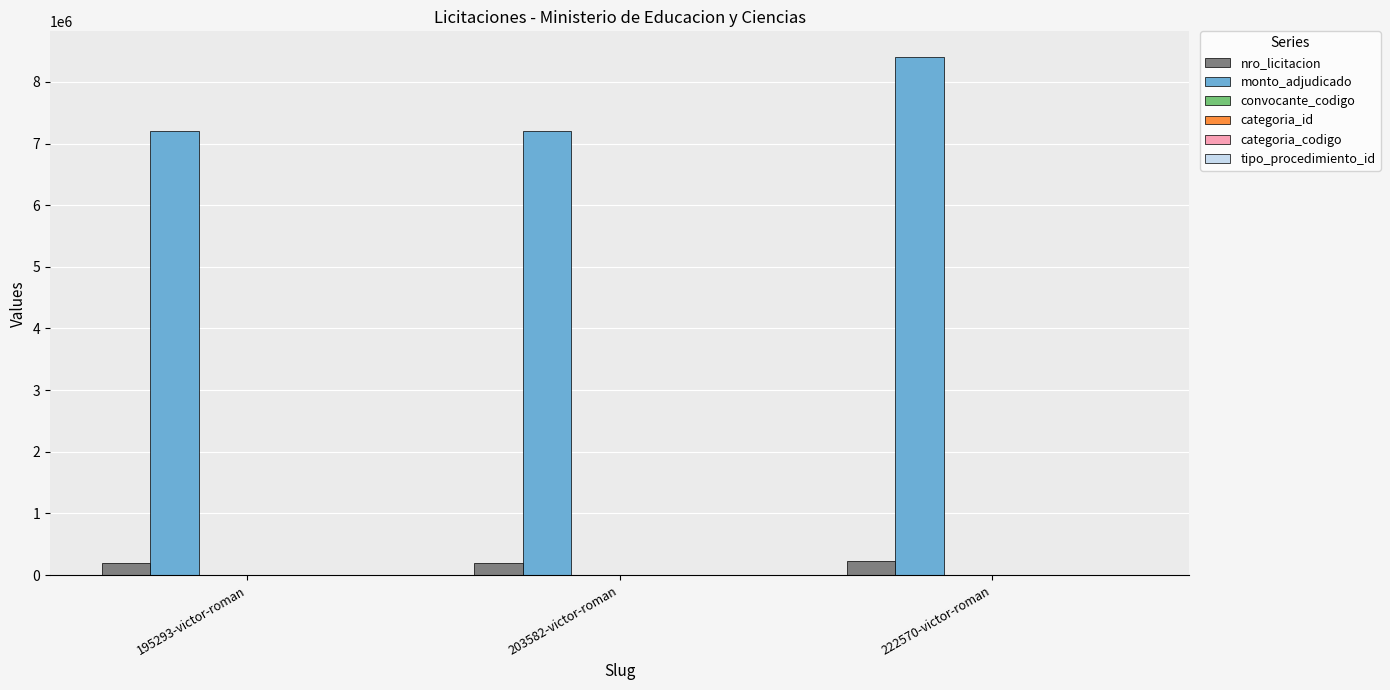

Is it true that monto_adjudicado equals 12224210 at 203582-victor-roman?

False